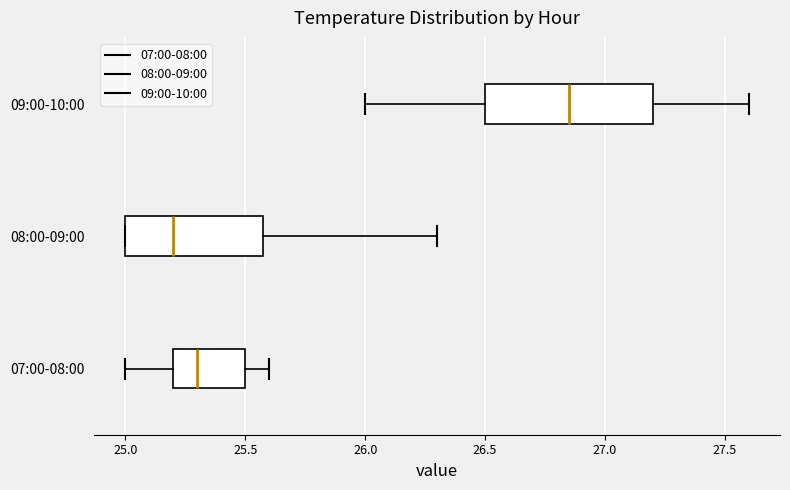

Which box has the furthest to the left median line?

08:00-09:00